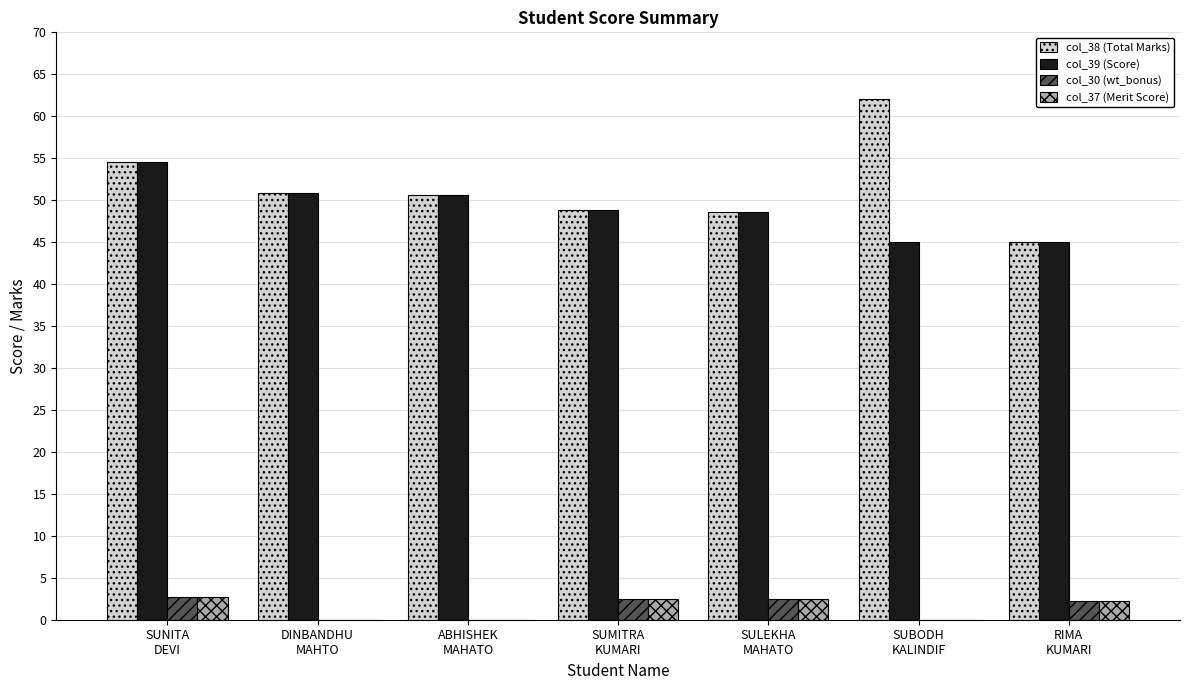

Count the number of categories in the chart.

7